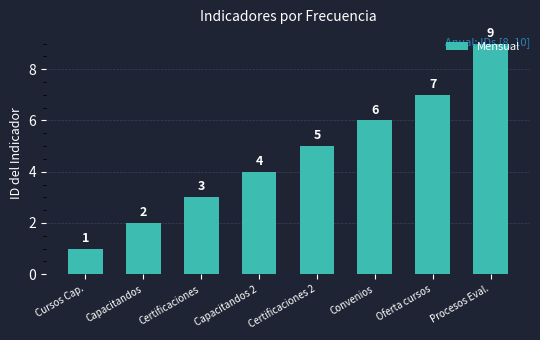

Is it true that the value at Cursos Cap. is 1?

True